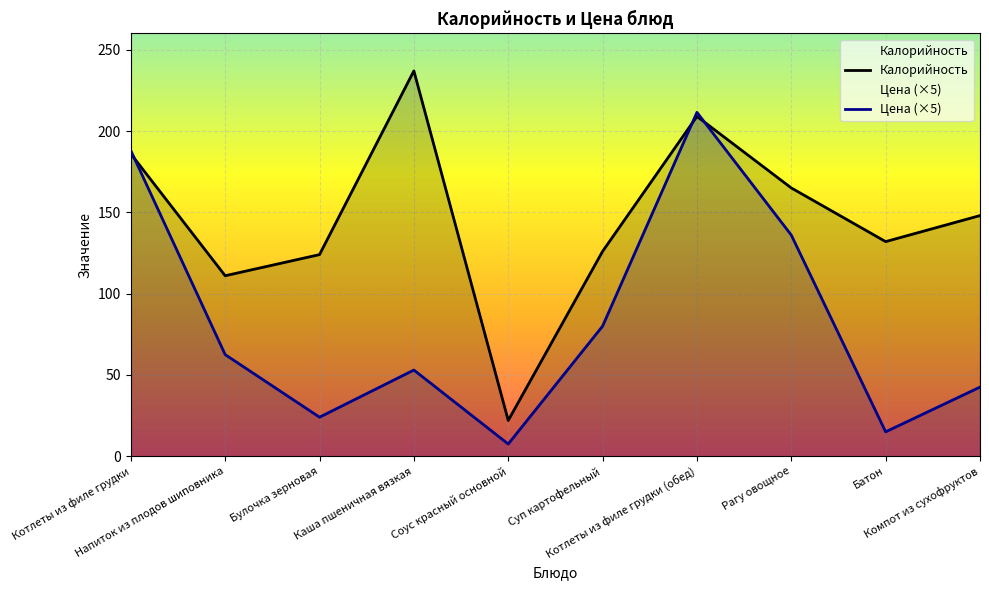

How many interior local valleys does the Калорийность series have?

3